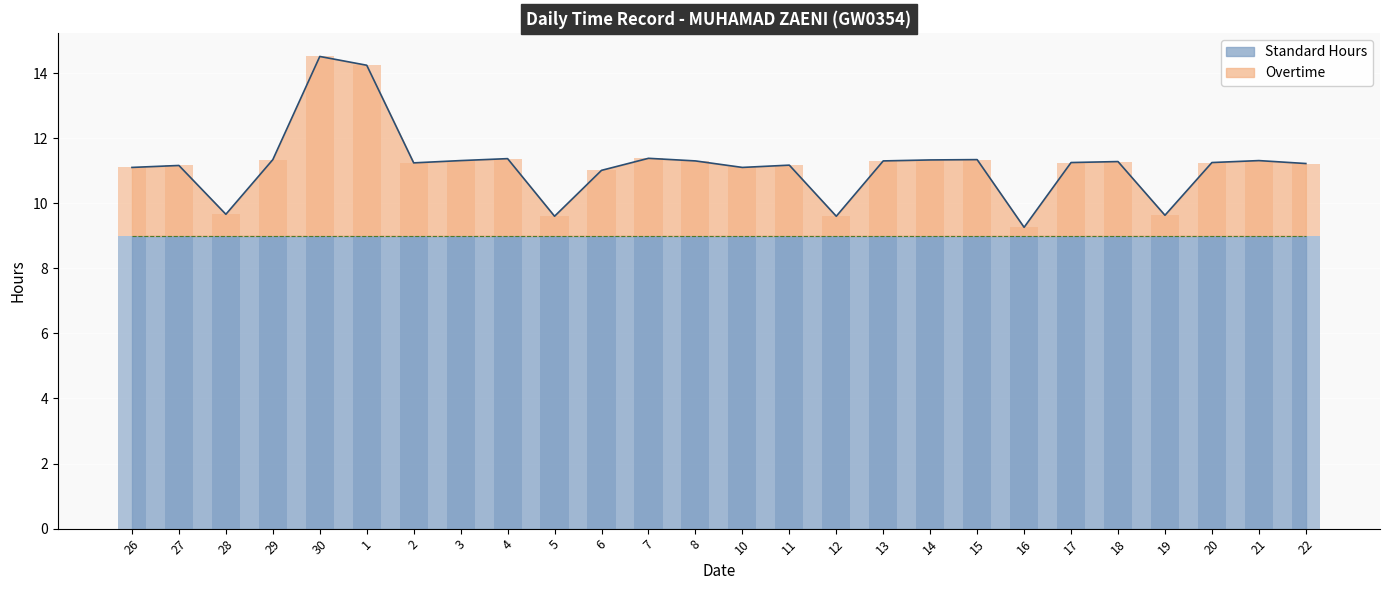

Reading left to right, what are all the values shown in this chart?

Hours Worked: 11.1	11.2	9.7	11.3	14.5	14.2	11.2	11.3	11.4	9.6	11.0	11.4	11.3	11.1	11.2	9.6	11.3	11.3	11.3	9.3	11.2	11.3	9.6	11.2	11.3	11.2
Overtime: 2.1	2.2	0.7	2.3	5.5	5.2	2.2	2.3	2.4	0.6	2.0	2.4	2.3	2.1	2.2	0.6	2.3	2.3	2.3	0.3	2.2	2.3	0.6	2.2	2.3	2.2